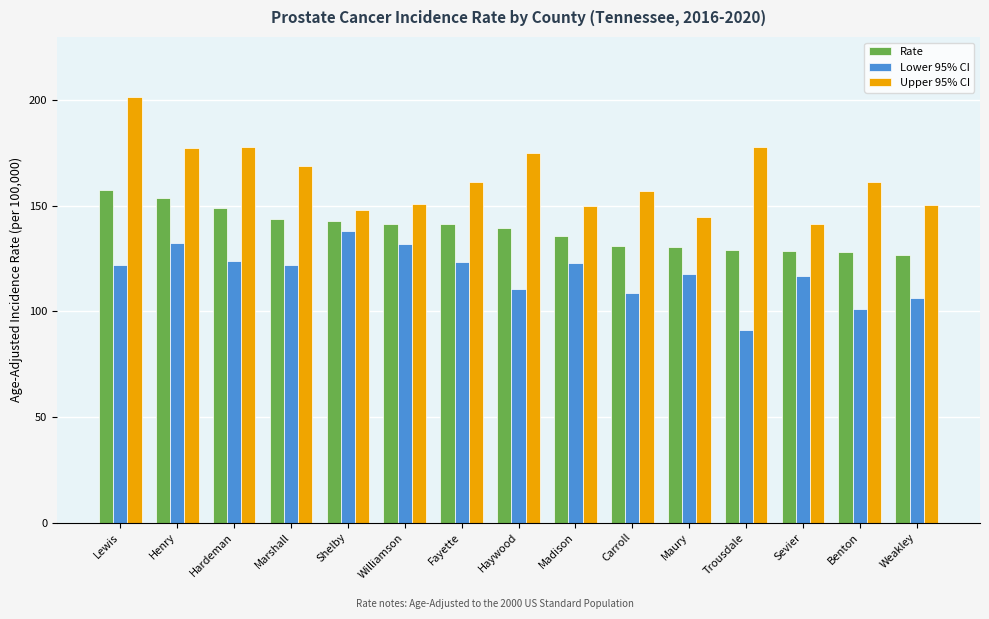

The value of Lower 95% CI at Madison is 30.3. True or false?

False